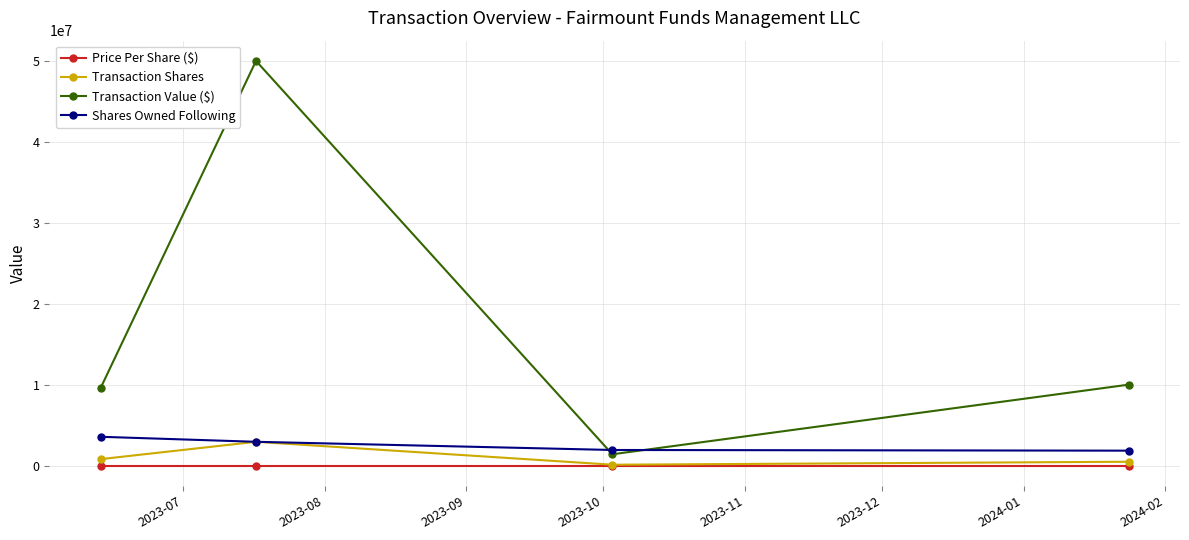

What is the value of the Transaction Value ($) point at the 3rd from the left?

1398432.0